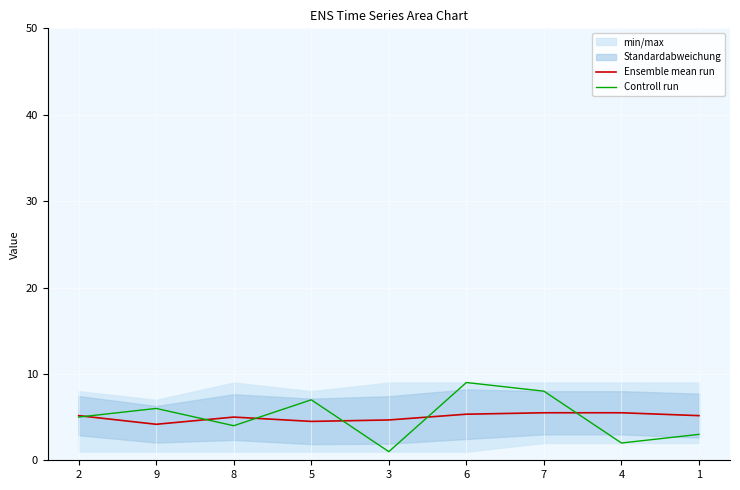

Where does the Ensemble mean run series first go above 5?

2